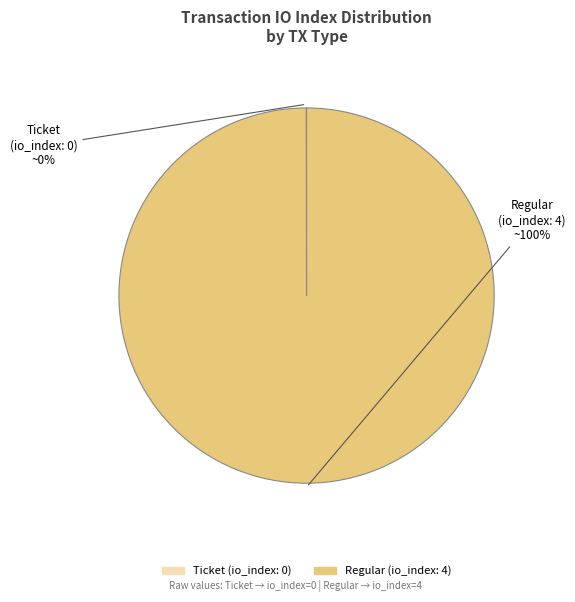

Is there a majority slice in this chart?

Yes